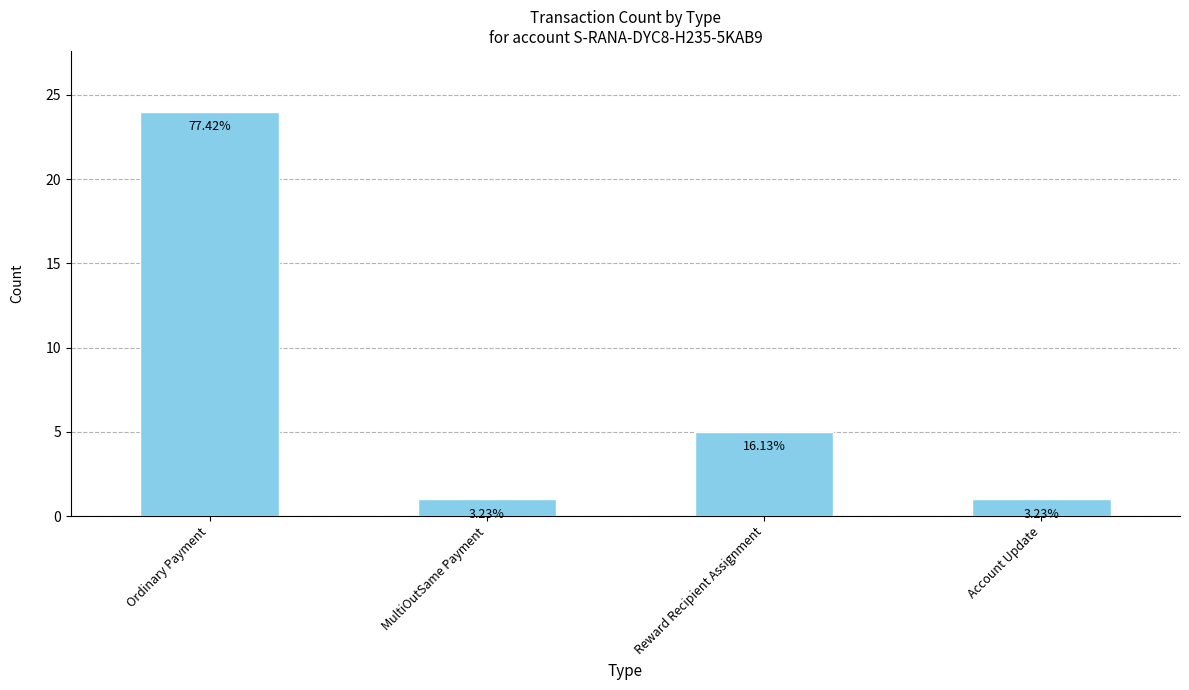

What position from the left is Reward Recipient Assignment?

3